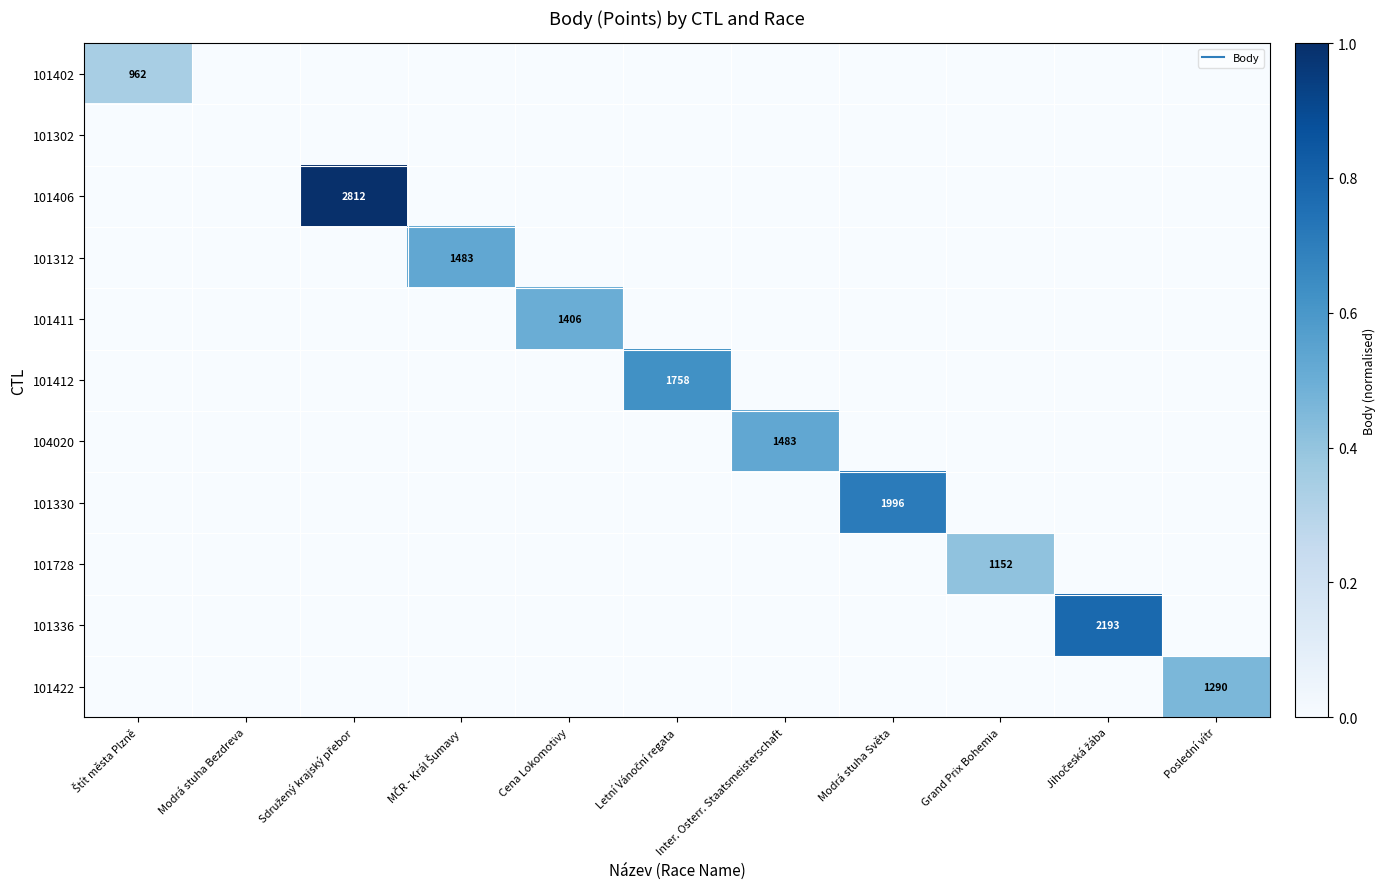

The 101336 series shows 0.0 at Sdružený krajský přebor. True or false?

True